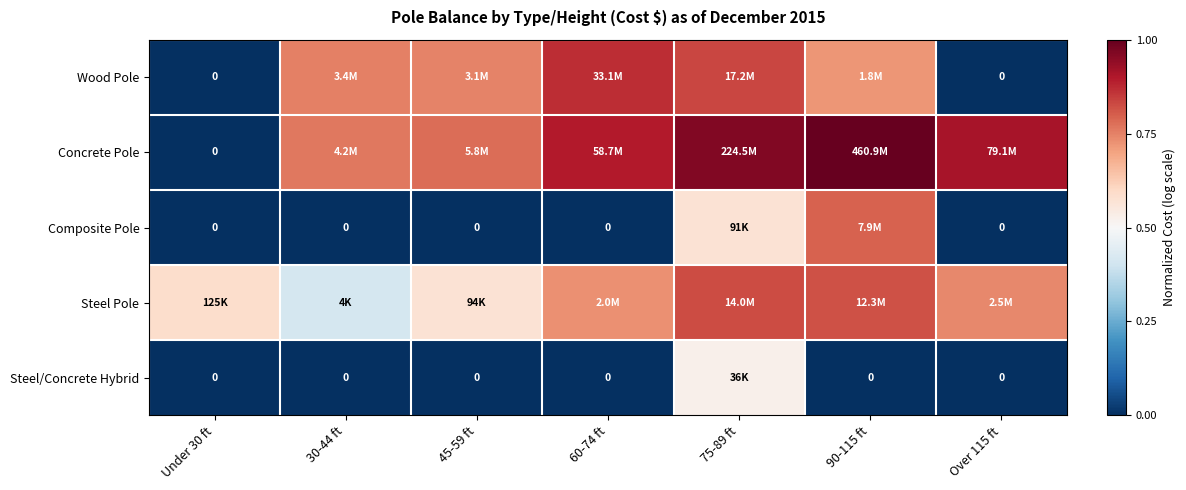

Which series has the largest total across all categories?

Concrete Pole